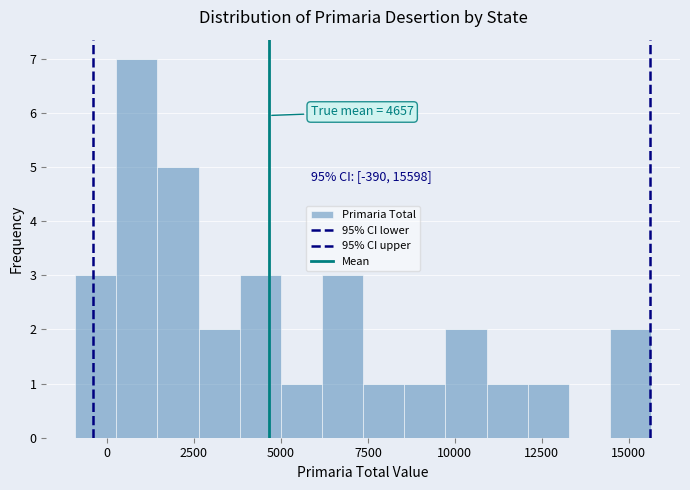

Read against the x-axis, roughly where is the centre of the tallest bar?

1000